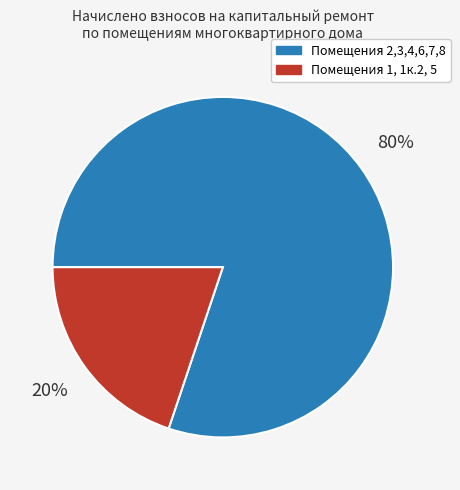

To the nearest percent, what is the difference between the largest and smallest slice percentages?

60%